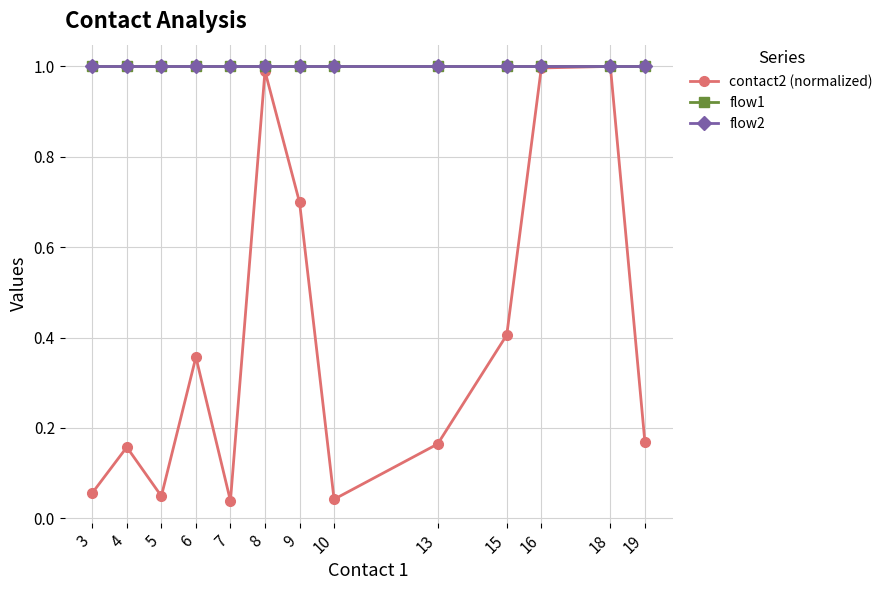

Which has a higher value, 6 or 4?

6